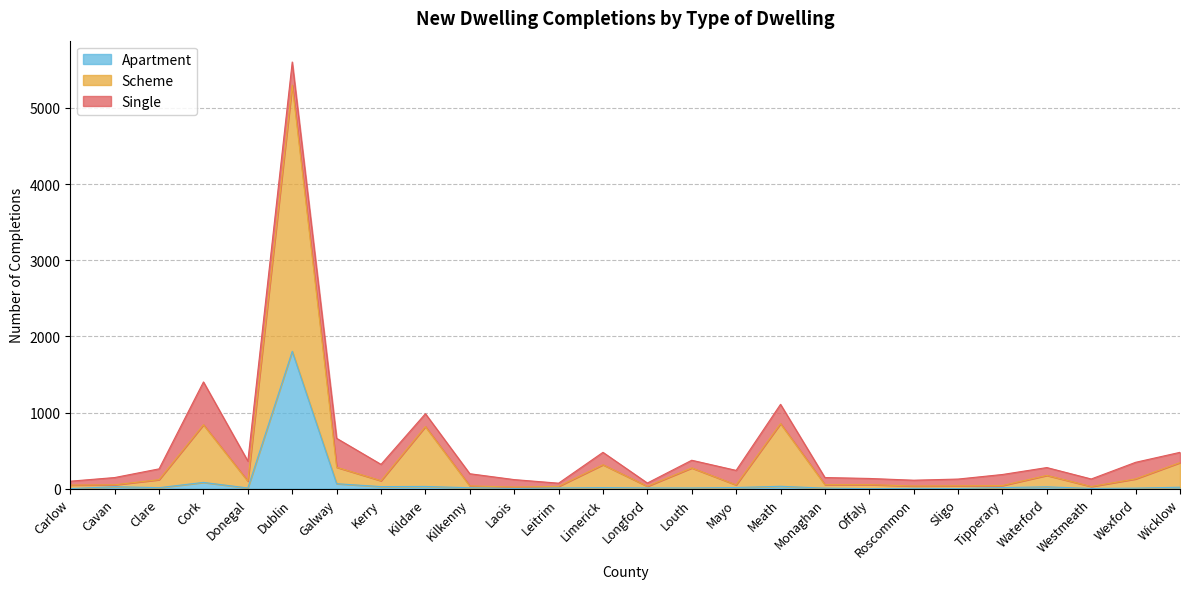

At which category does Apartment reach its first local valley?

Clare